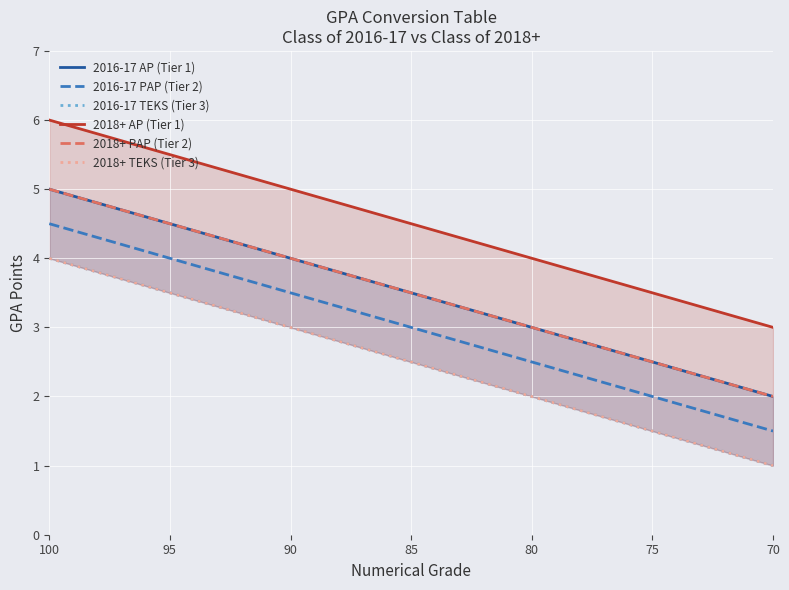

Reading left to right, transcribe all the data shown in this chart.

2016-17 AP (Tier 1): 5.0	4.9	4.8	4.7	4.6	4.5	4.4	4.3	4.2	4.1	4.0	3.9	3.8	3.7	3.6	3.5	3.4	3.3	3.2	3.1	3.0	2.9	2.8	2.7	2.6	2.5	2.4	2.3	2.2	2.1	2.0
2016-17 PAP (Tier 2): 4.5	4.4	4.3	4.2	4.1	4.0	3.9	3.8	3.7	3.6	3.5	3.4	3.3	3.2	3.1	3.0	2.9	2.8	2.7	2.6	2.5	2.4	2.3	2.2	2.1	2.0	1.9	1.8	1.7	1.6	1.5
2016-17 TEKS (Tier 3): 4.0	3.9	3.8	3.7	3.6	3.5	3.4	3.3	3.2	3.1	3.0	2.9	2.8	2.7	2.6	2.5	2.4	2.3	2.2	2.1	2.0	1.9	1.8	1.7	1.6	1.5	1.4	1.3	1.2	1.1	1.0
2018+ AP (Tier 1): 6.0	5.9	5.8	5.7	5.6	5.5	5.4	5.3	5.2	5.1	5.0	4.9	4.8	4.7	4.6	4.5	4.4	4.3	4.2	4.1	4.0	3.9	3.8	3.7	3.6	3.5	3.4	3.3	3.2	3.1	3.0
2018+ PAP (Tier 2): 5.0	4.9	4.8	4.7	4.6	4.5	4.4	4.3	4.2	4.1	4.0	3.9	3.8	3.7	3.6	3.5	3.4	3.3	3.2	3.1	3.0	2.9	2.8	2.7	2.6	2.5	2.4	2.3	2.2	2.1	2.0
2018+ TEKS (Tier 3): 4.0	3.9	3.8	3.7	3.6	3.5	3.4	3.3	3.2	3.1	3.0	2.9	2.8	2.7	2.6	2.5	2.4	2.3	2.2	2.1	2.0	1.9	1.8	1.7	1.6	1.5	1.4	1.3	1.2	1.1	1.0